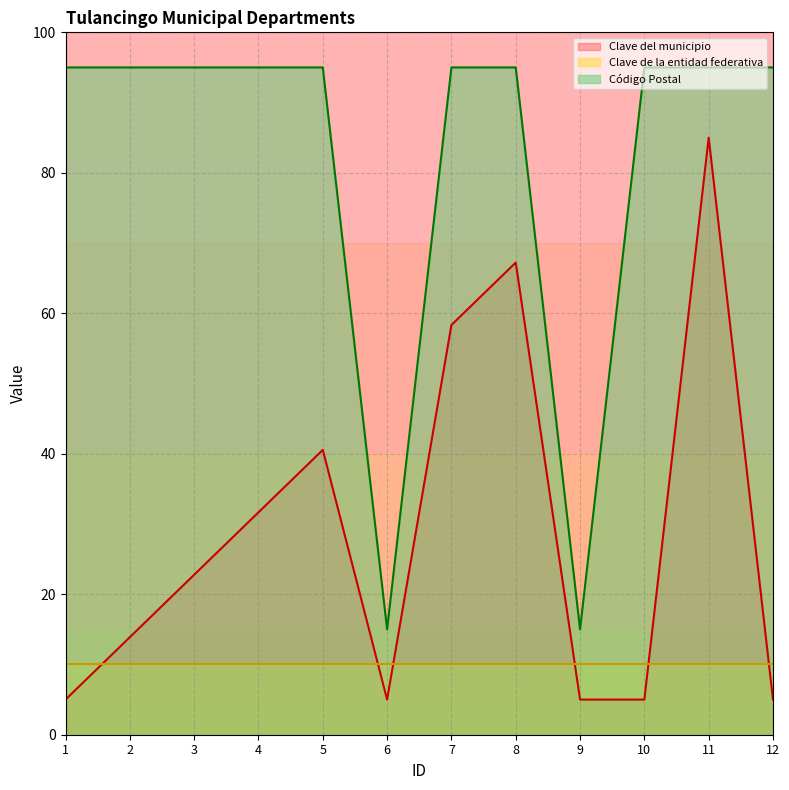

What is the greatest value displayed?

95.0